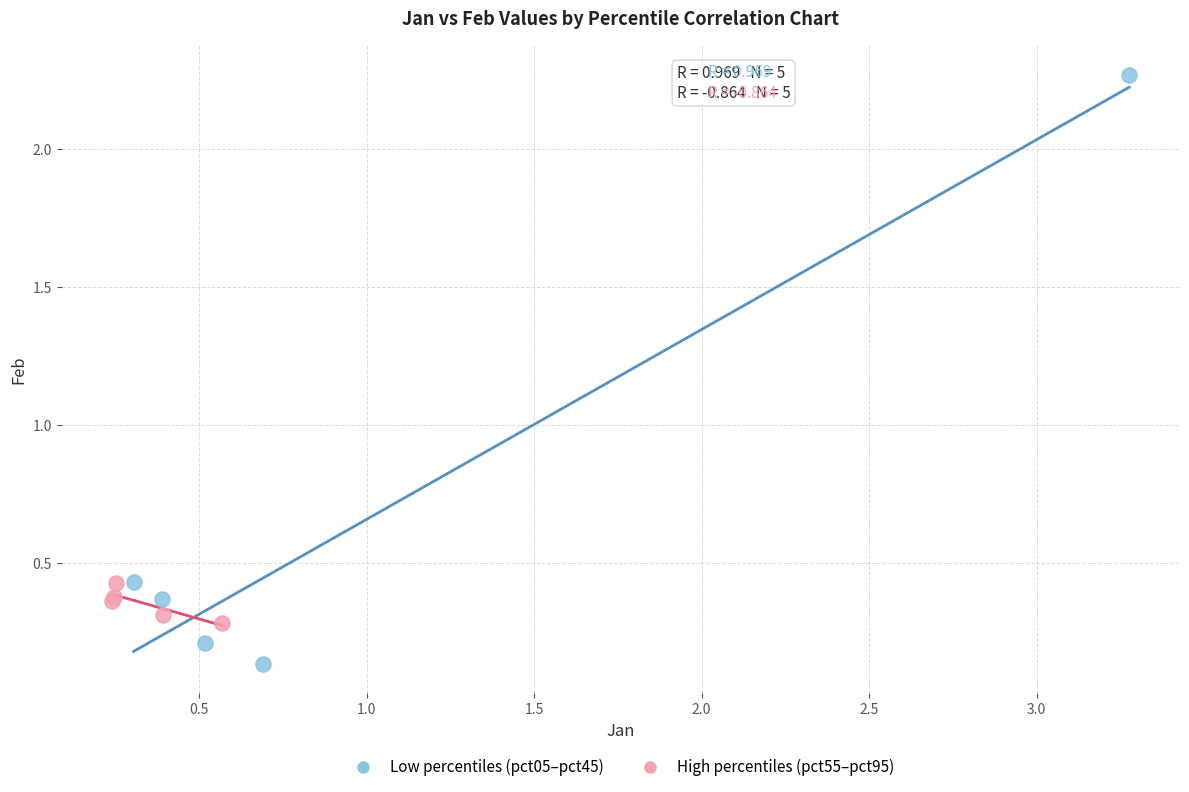

Which series contains the highest Y value?

Low percentiles (pct05–pct45)